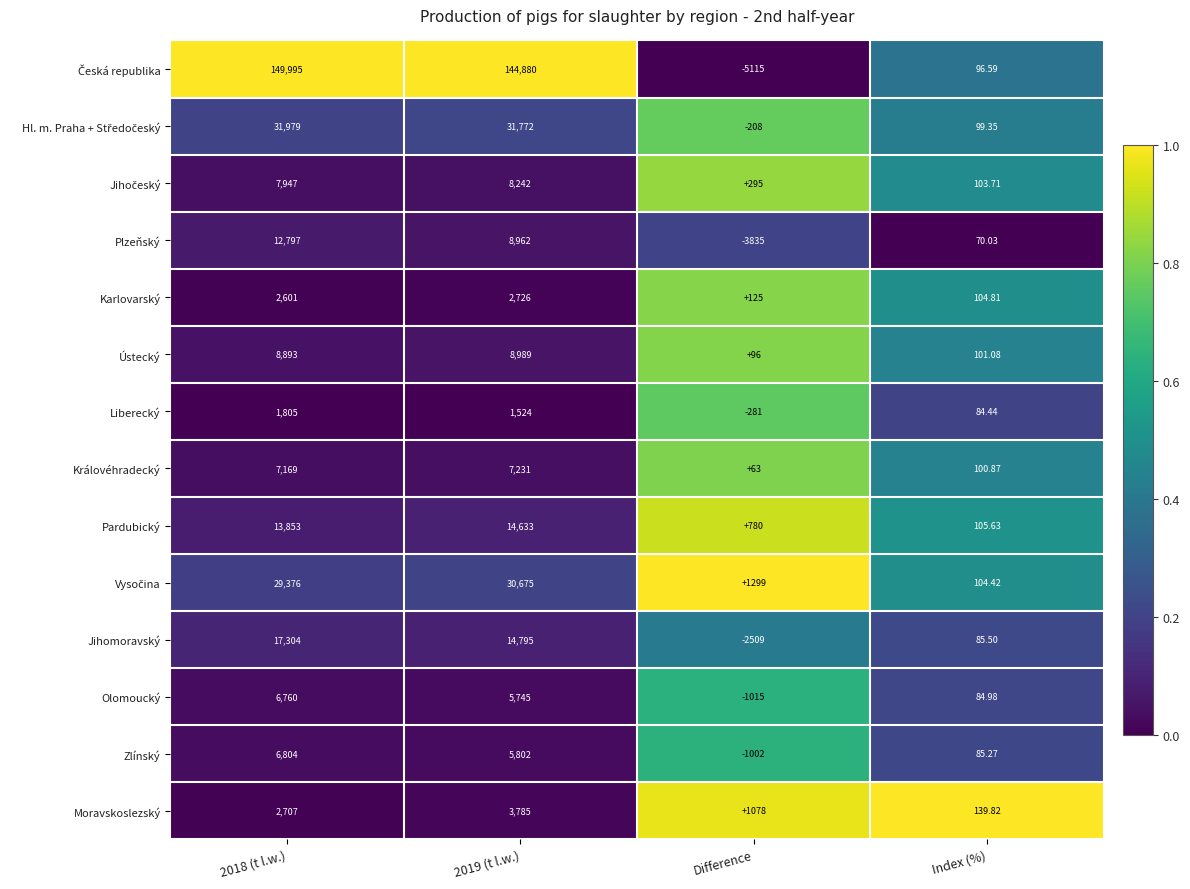

Which label corresponds to the smallest value in the chart?

Difference